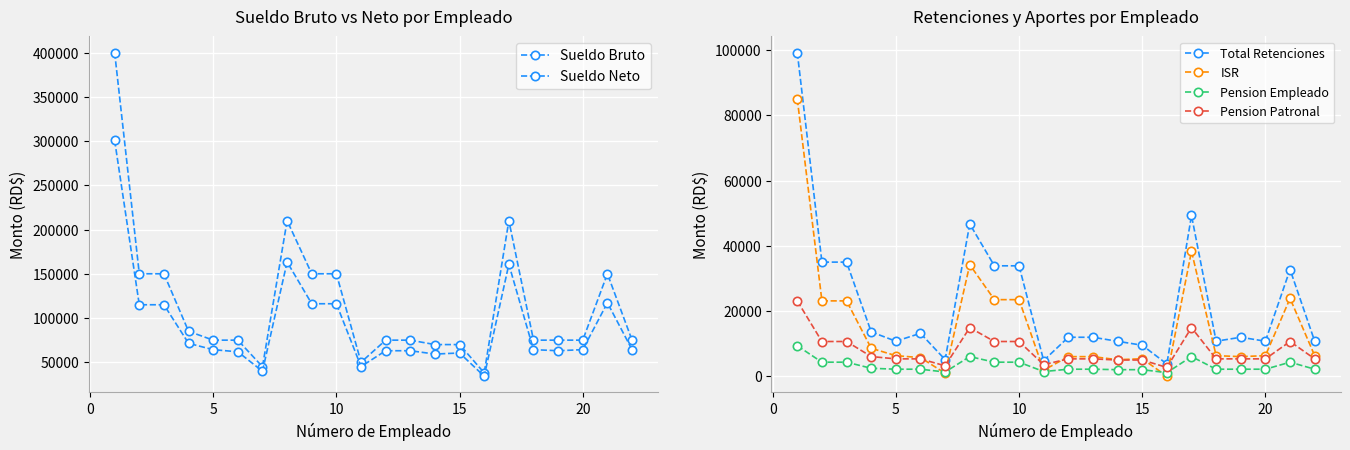

What are all the series names shown in the legend?

Sueldo Bruto, Sueldo Neto, Total Retenciones, ISR, Pension Empleado, Pension Patronal